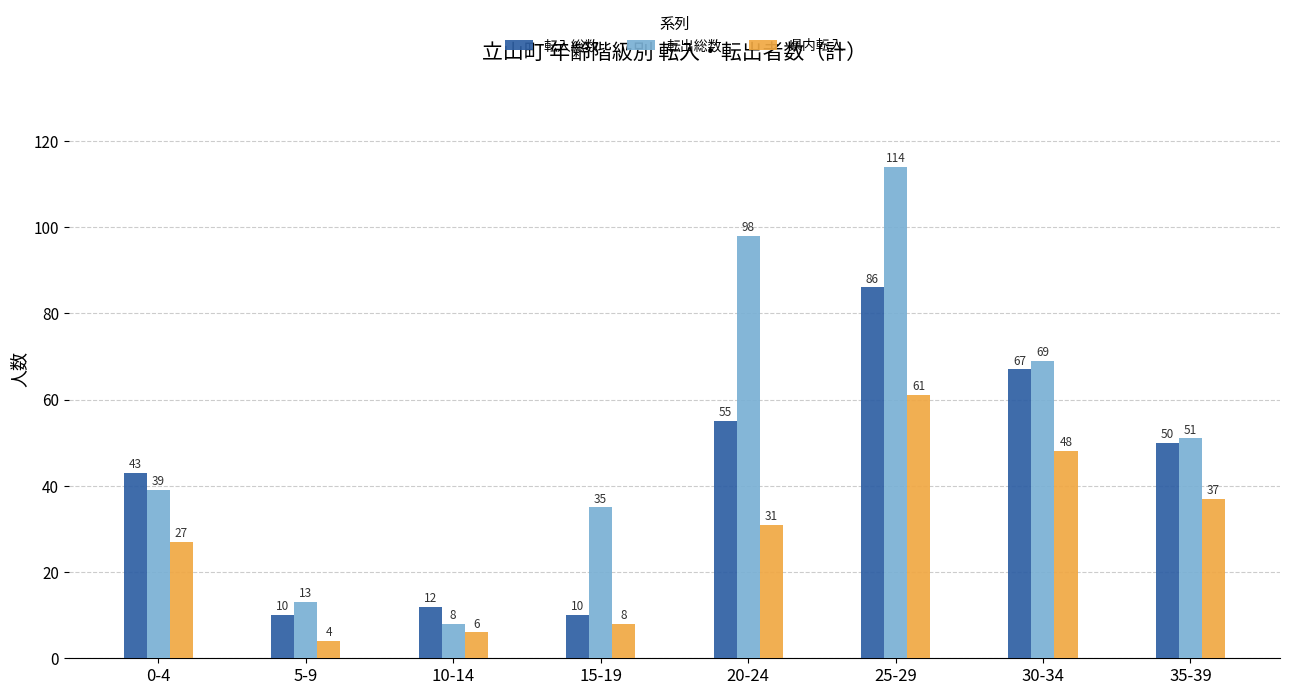

How many groups of bars are there?

8